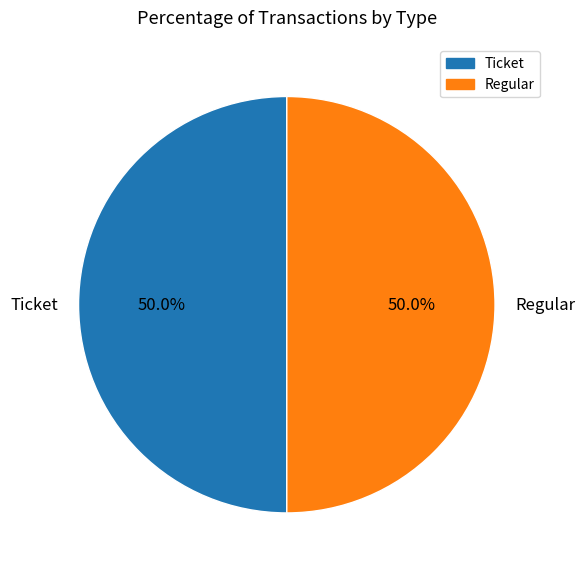

Count the number of slices in the pie.

2